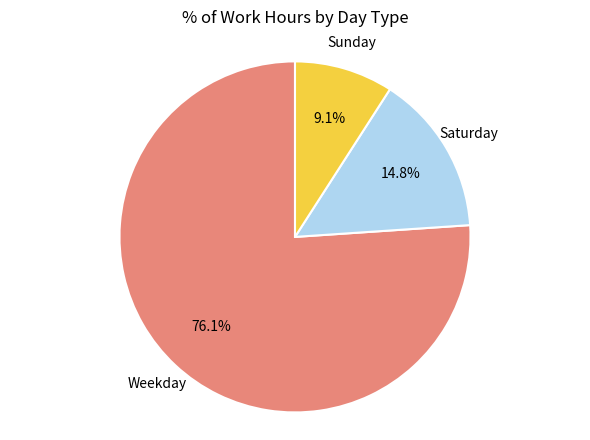

Is there any slice that represents more than half of the pie?

Yes